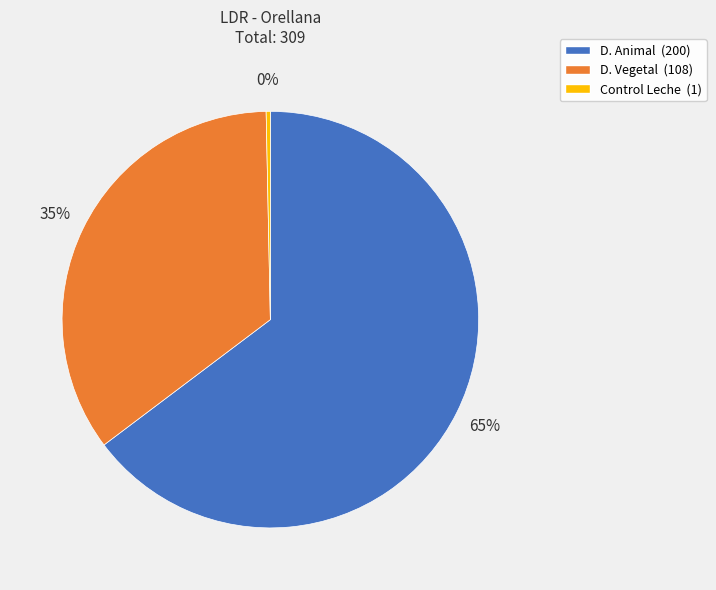

Which category has the smallest portion of the pie?

Control Leche